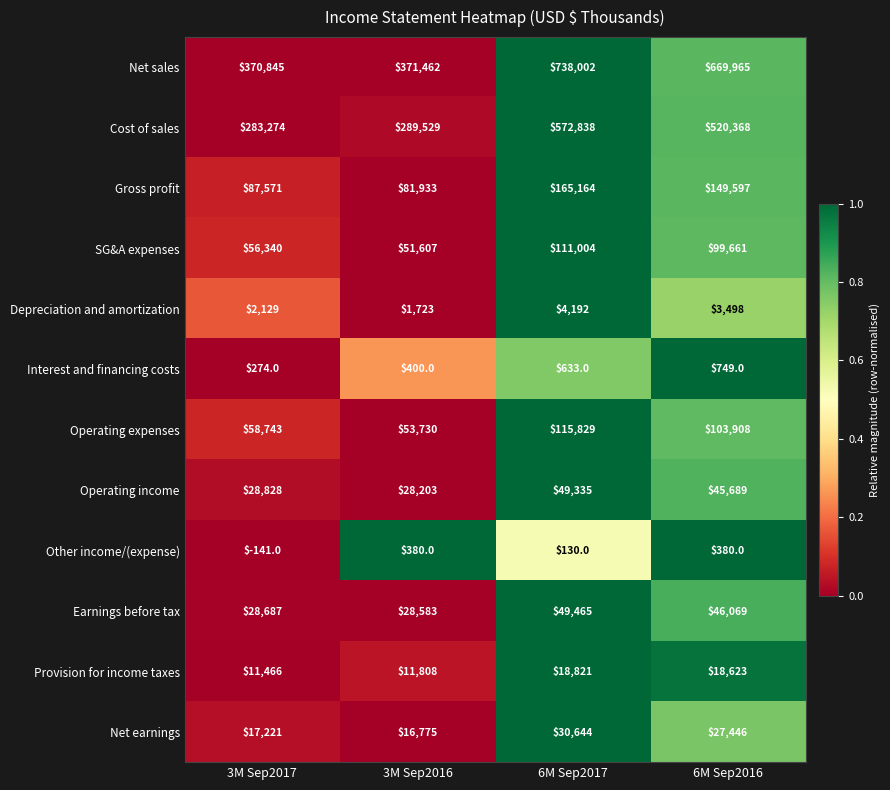

True or false: Depreciation and amortization has a value of 2844 at 3M Sep2017.

False